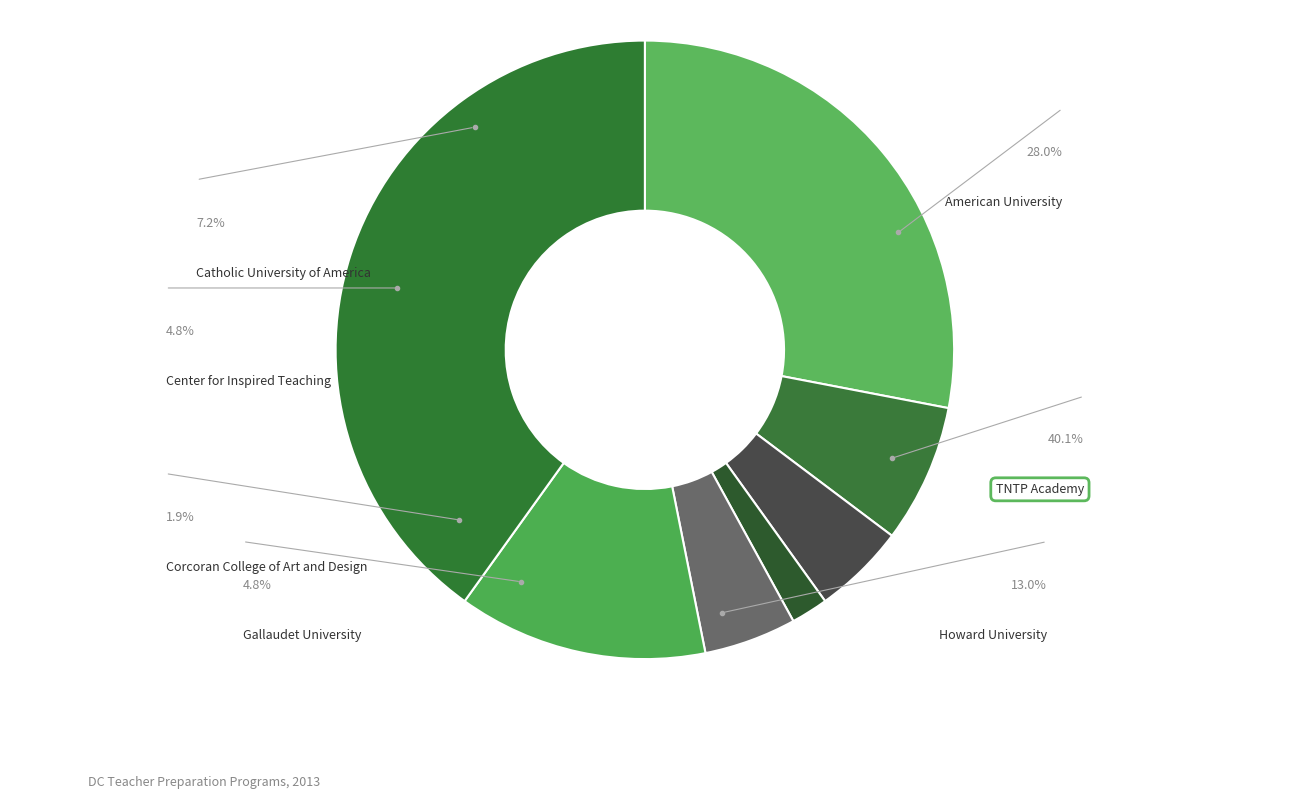

To the nearest percent, what is the difference between the Corcoran College of Art and Design and American University slice percentages?

26%